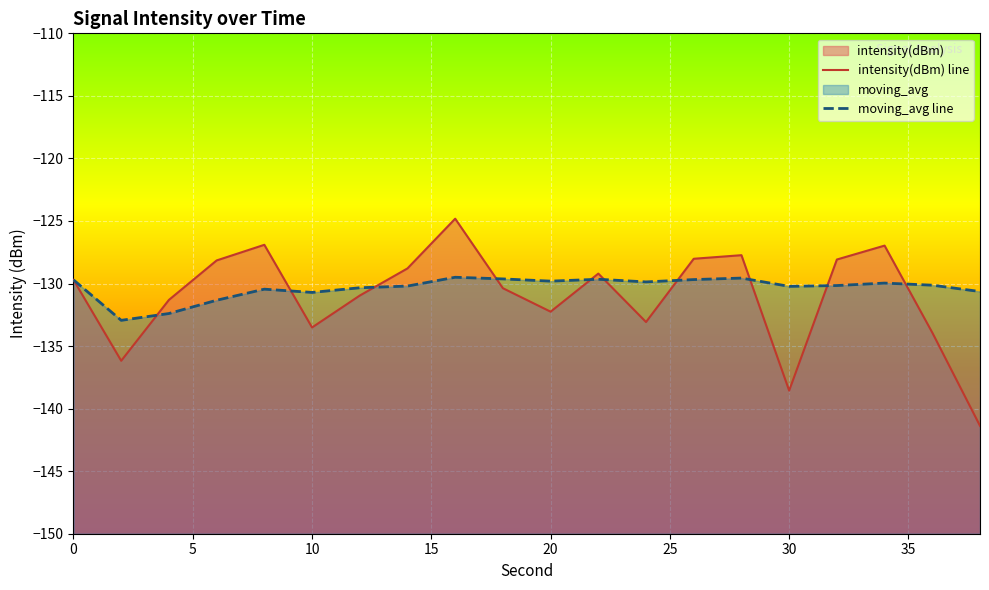

How many data points in moving_avg line are less than -130?

11